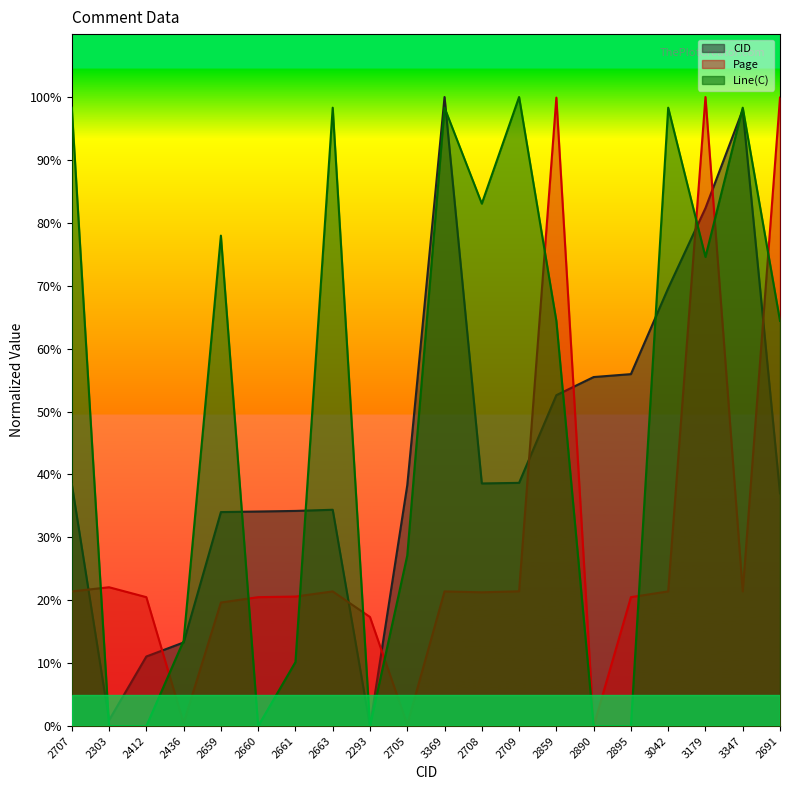

True or false: Page and CID cross at least once.

True